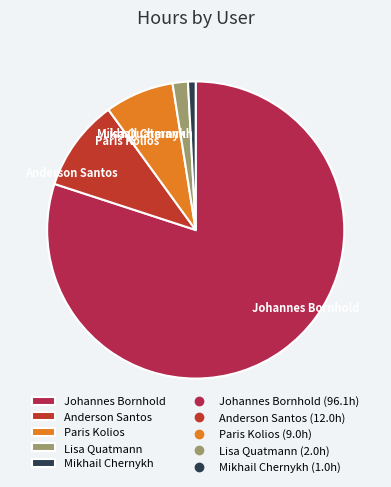

Which slice is the smallest?

Mikhail Chernykh